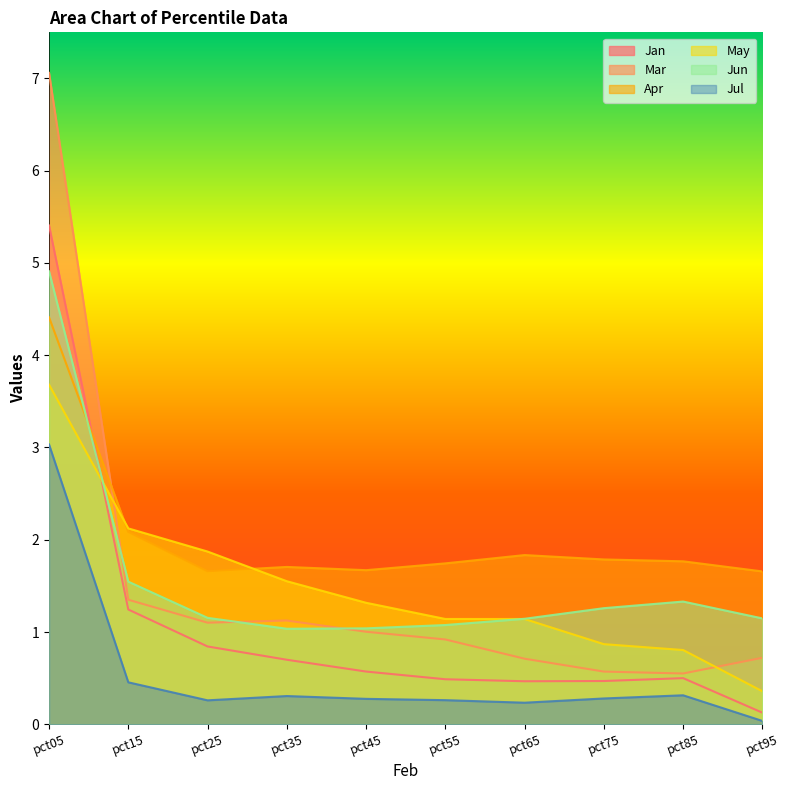

True or false: Jun has more than 1 interior local peaks.

False